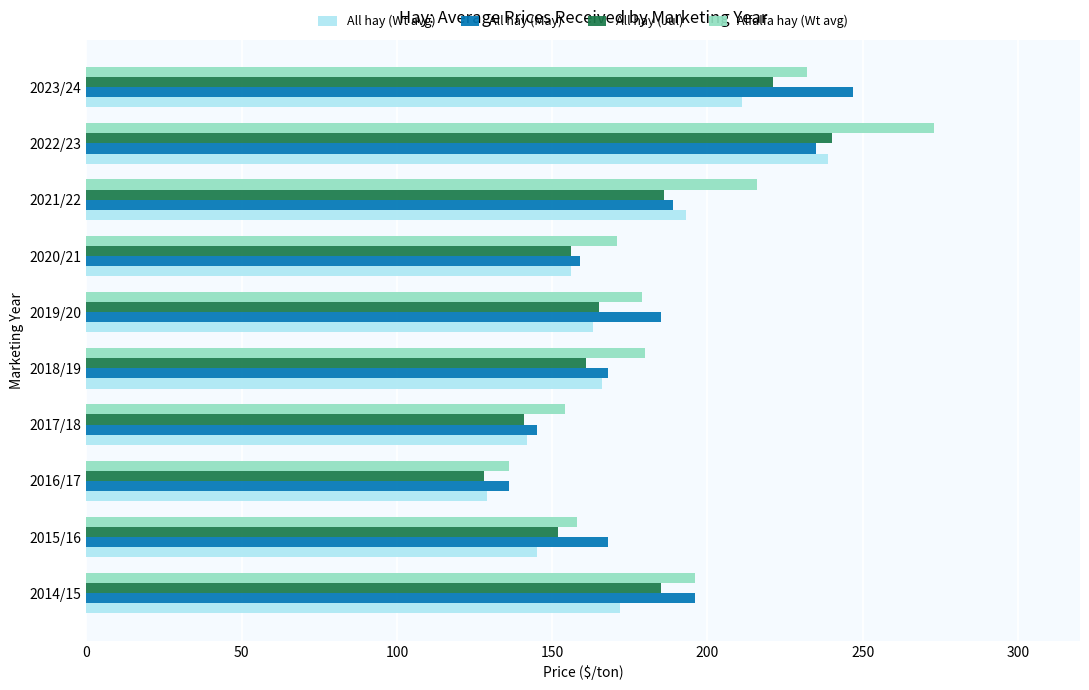

What is the difference between the highest and lowest values at 2016/17?

8